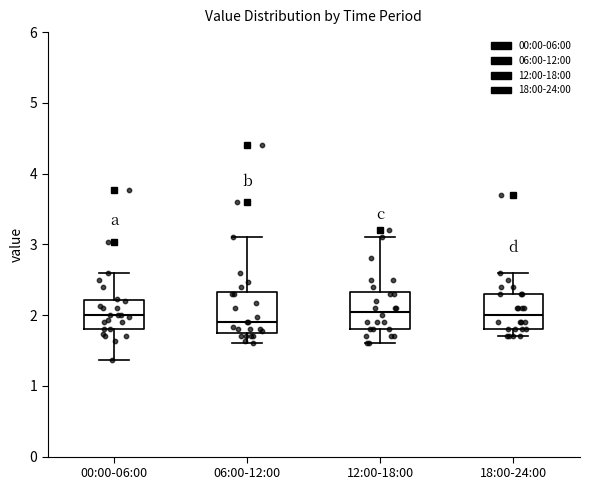

Reading left to right, read every box against the y-axis: the position of its median line, the range the box covers, and the ends of its whiskers. The values are not printed on the chart, so give them approximately, as read against the axis.

00:00-06:00: median 2.0, box 1.8 to 2.2, whiskers 1.4 to 2.6
06:00-12:00: median 1.9, box 1.8 to 2.3, whiskers 1.6 to 3.1
12:00-18:00: median 2.1, box 1.8 to 2.3, whiskers 1.6 to 3.1
18:00-24:00: median 2.0, box 1.8 to 2.3, whiskers 1.7 to 2.6